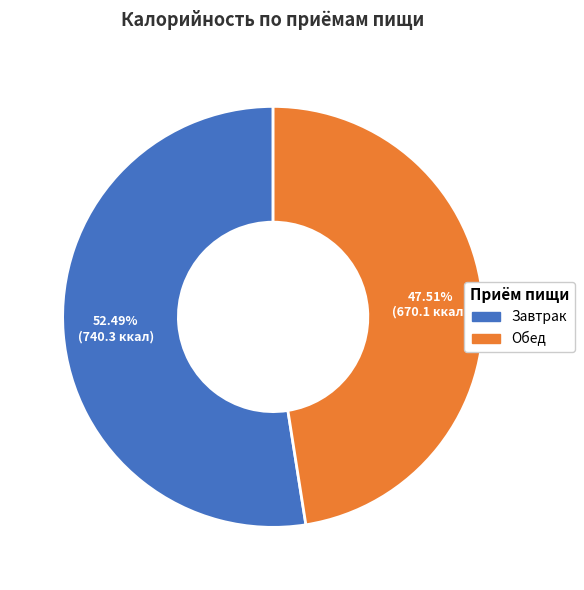

Which slice is the smallest?

Обед